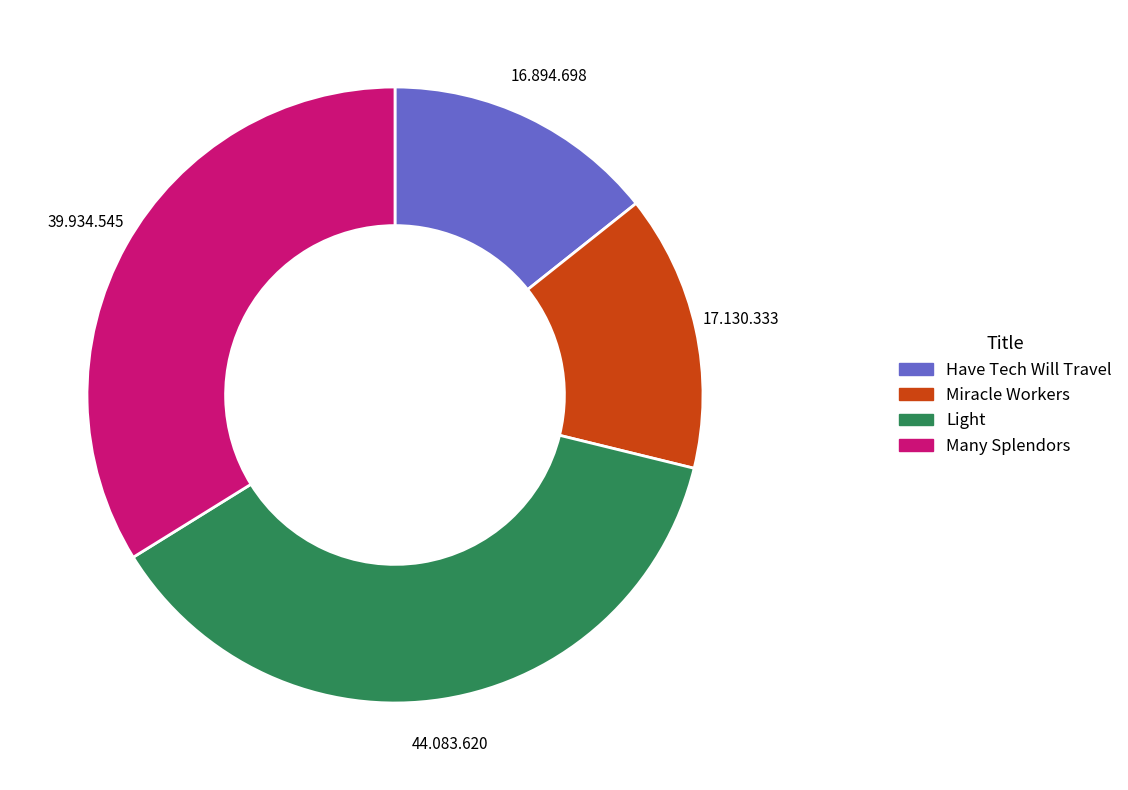

Which slice is the largest?

Light